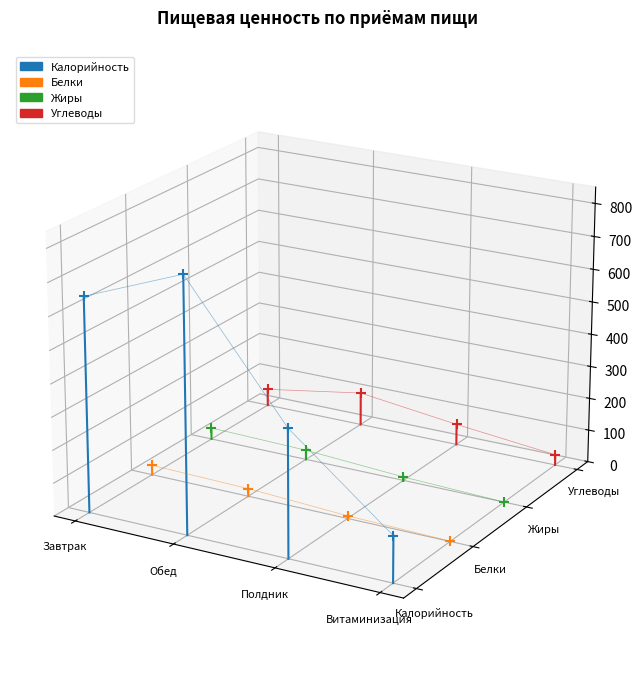

At which category is the sum across all series the highest?

Обед